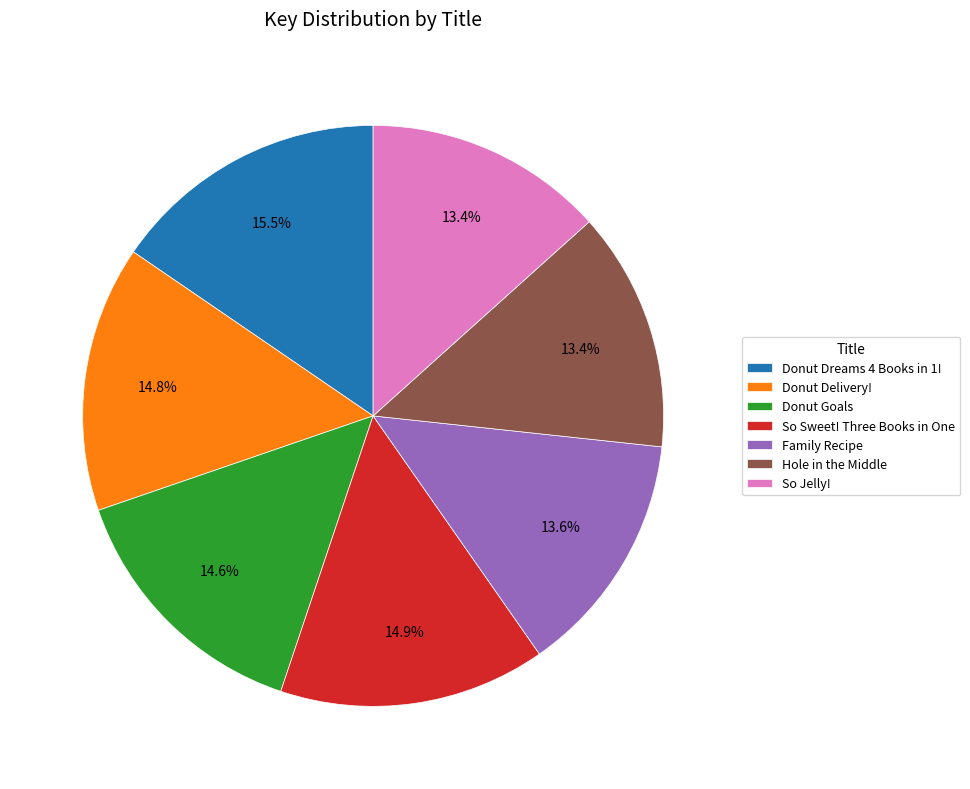

What is the largest slice in the pie chart?

Donut Dreams 4 Books in 1!